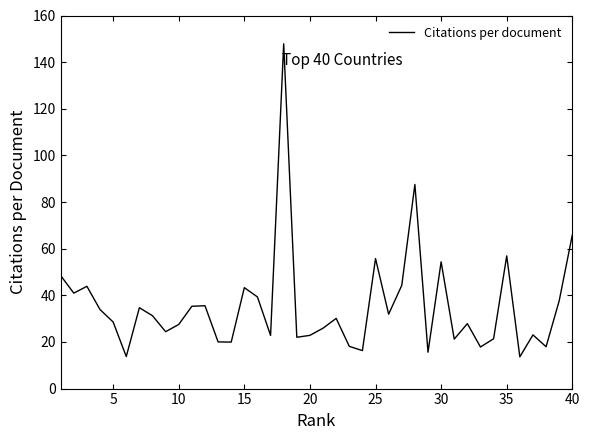

Count the number of data series in this chart.

1